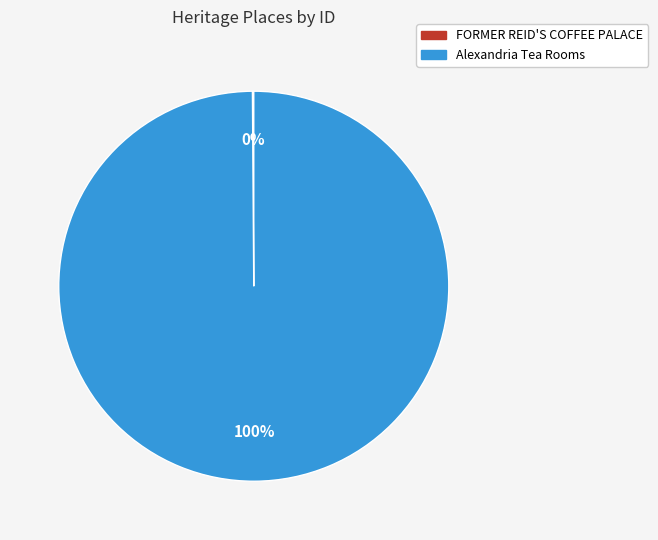

The Alexandria Tea Rooms slice represents 100% of the pie. True or false?

True